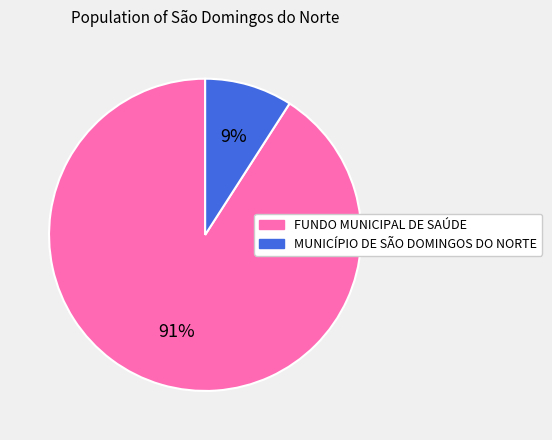

Is there a majority slice in this chart?

Yes